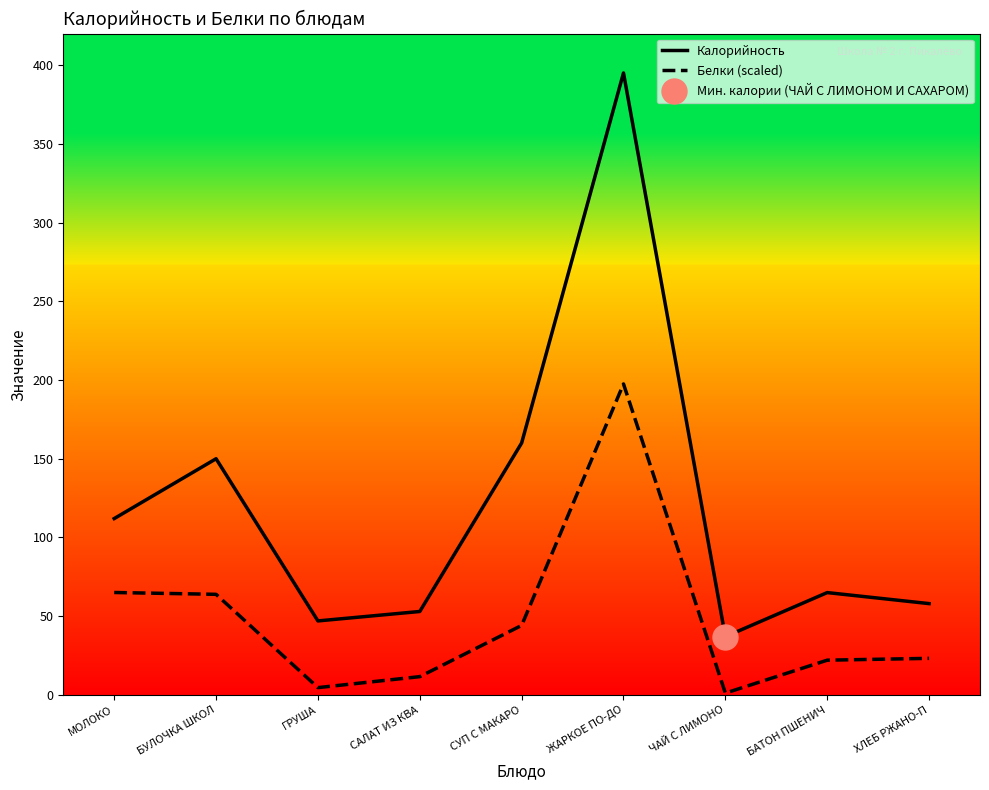

Which series has the largest range (max minus min)?

Калорийность